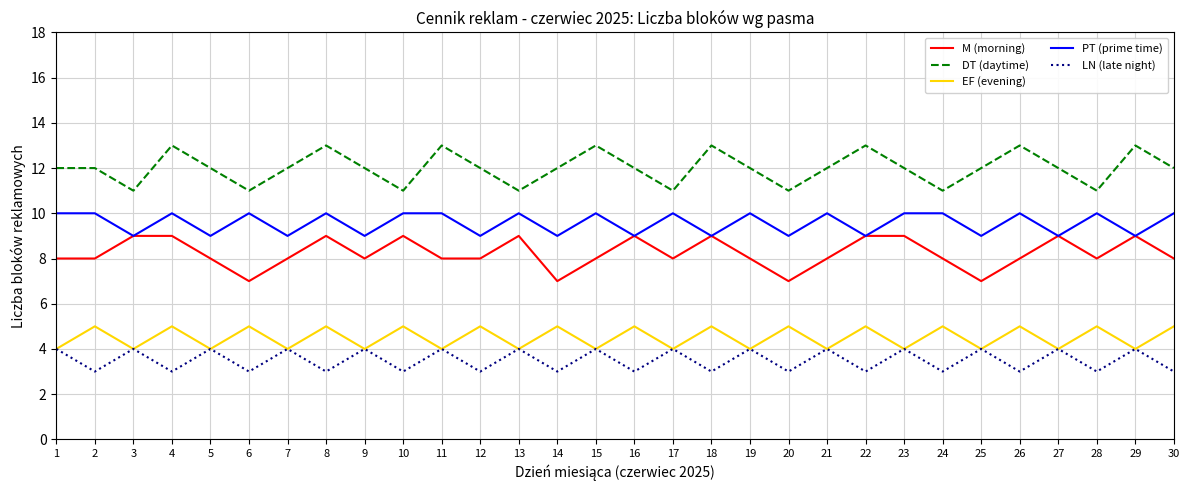

True or false: LN (late night) and DT (daytime) intersect in this chart.

False